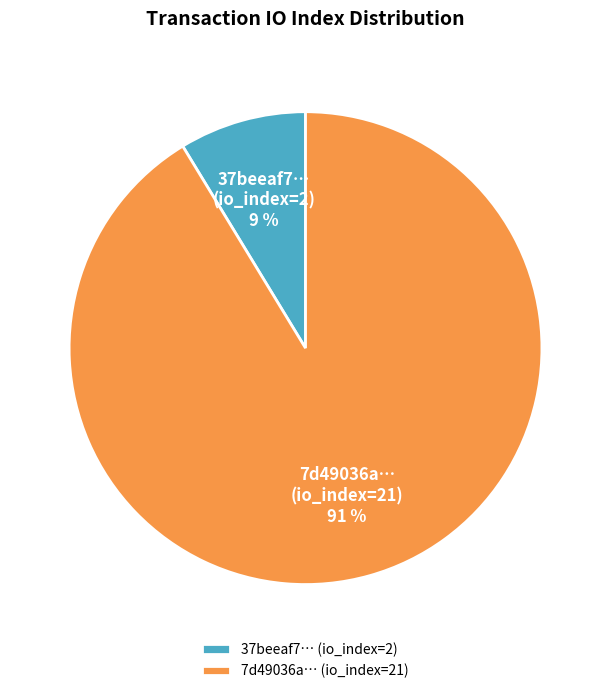

What is the largest slice in the pie chart?

7d49036a… (io_index=21)